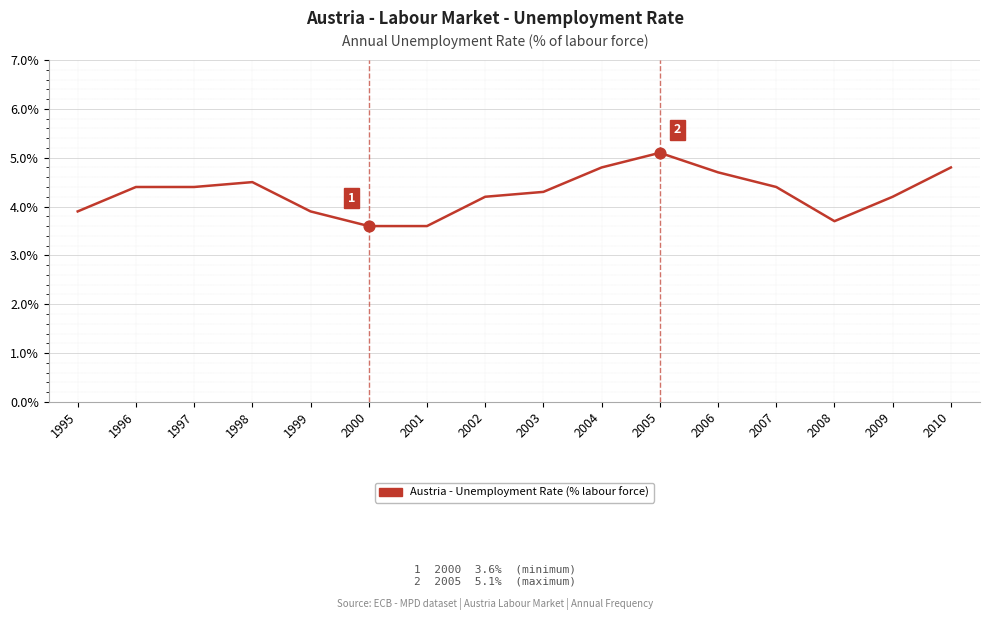

What is the change in value from 2003 to 2006?

+0.4